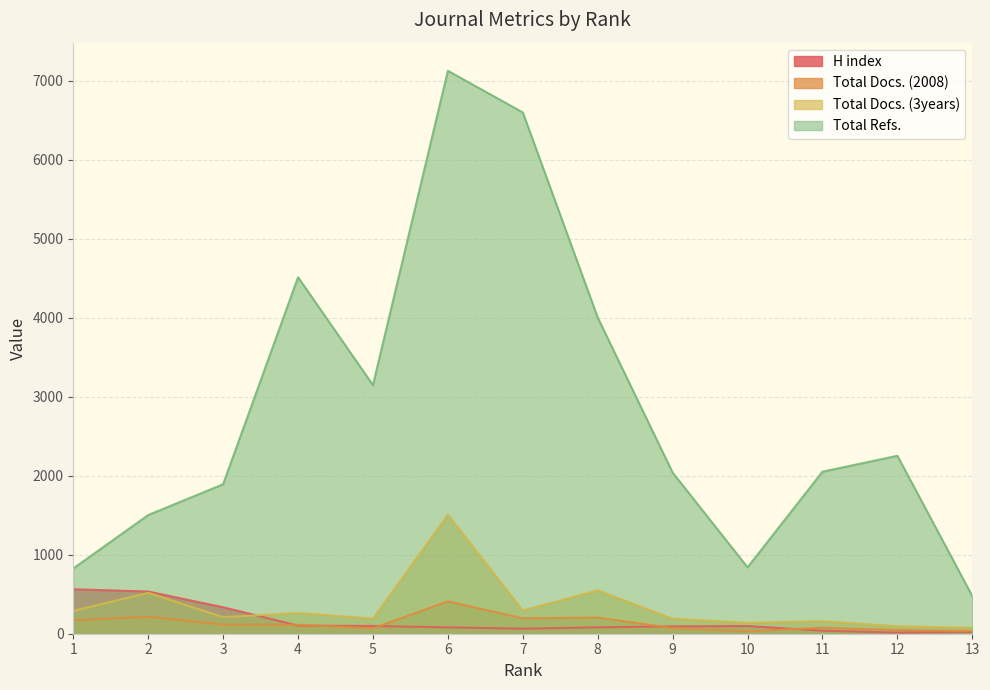

What is the average value of the Total Docs. (3years) series?

344